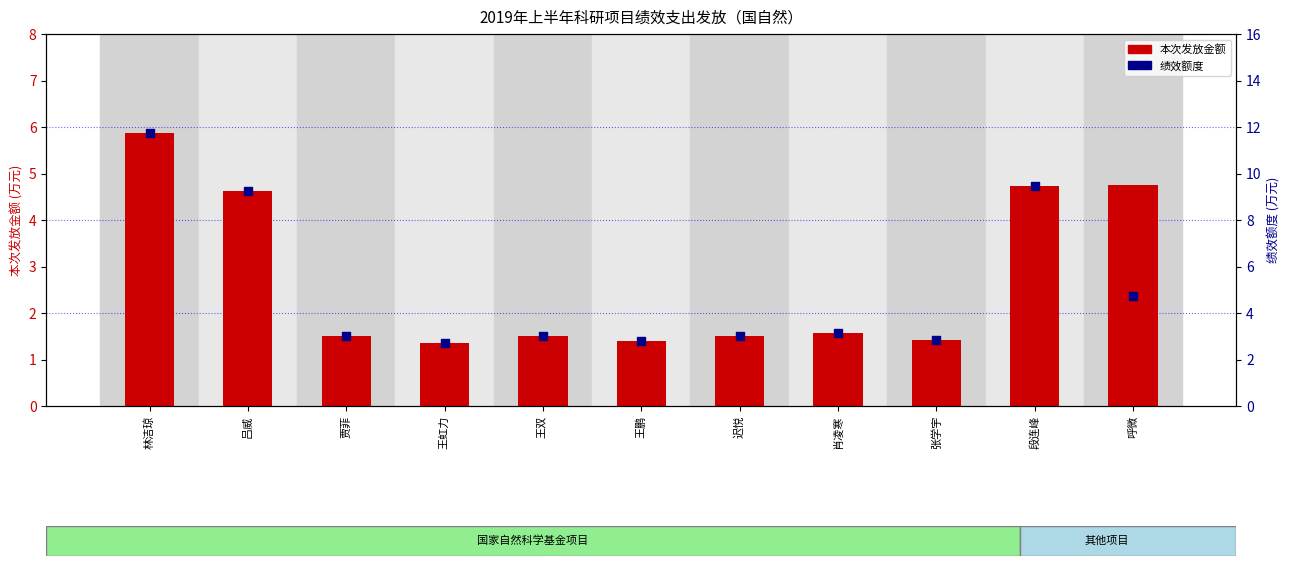

Which series reaches the maximum Y coordinate?

绩效额度